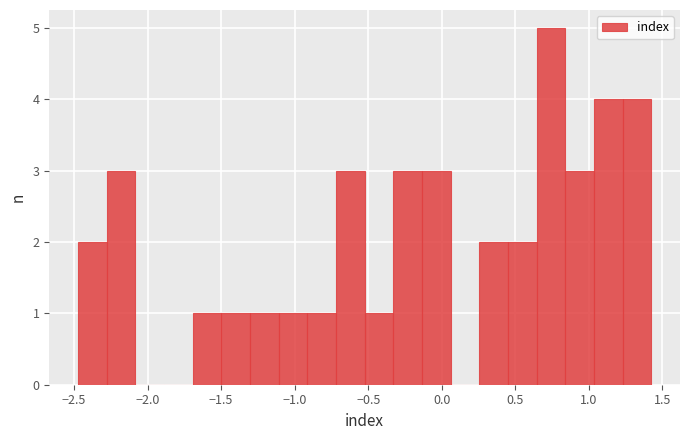

Around what value on the x-axis is the tallest bar? Give the approximate position of its centre, as read against the axis.

0.75